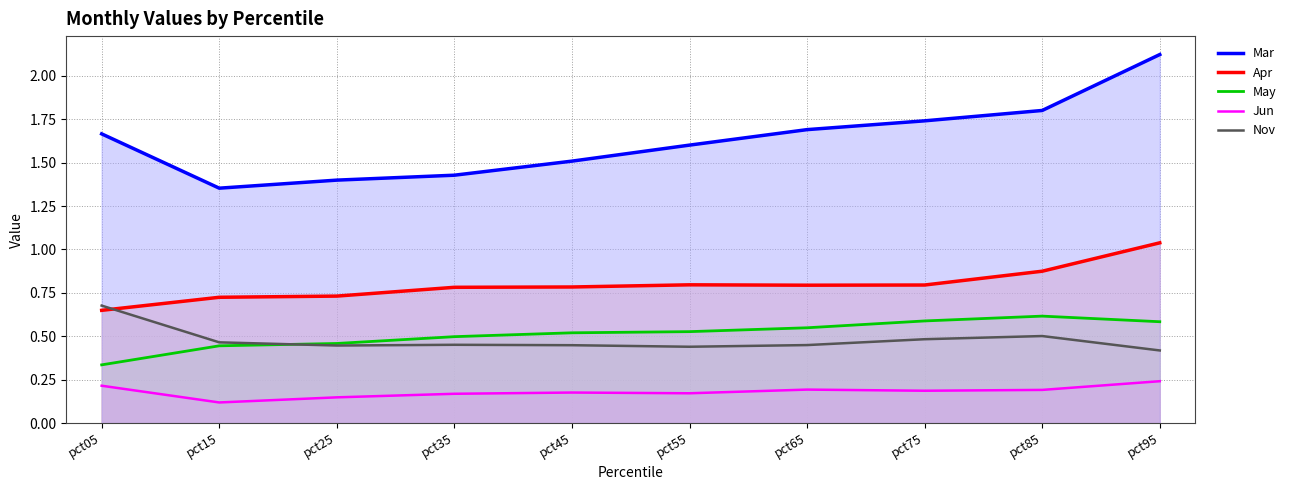

What is the maximum value for Nov?

0.7